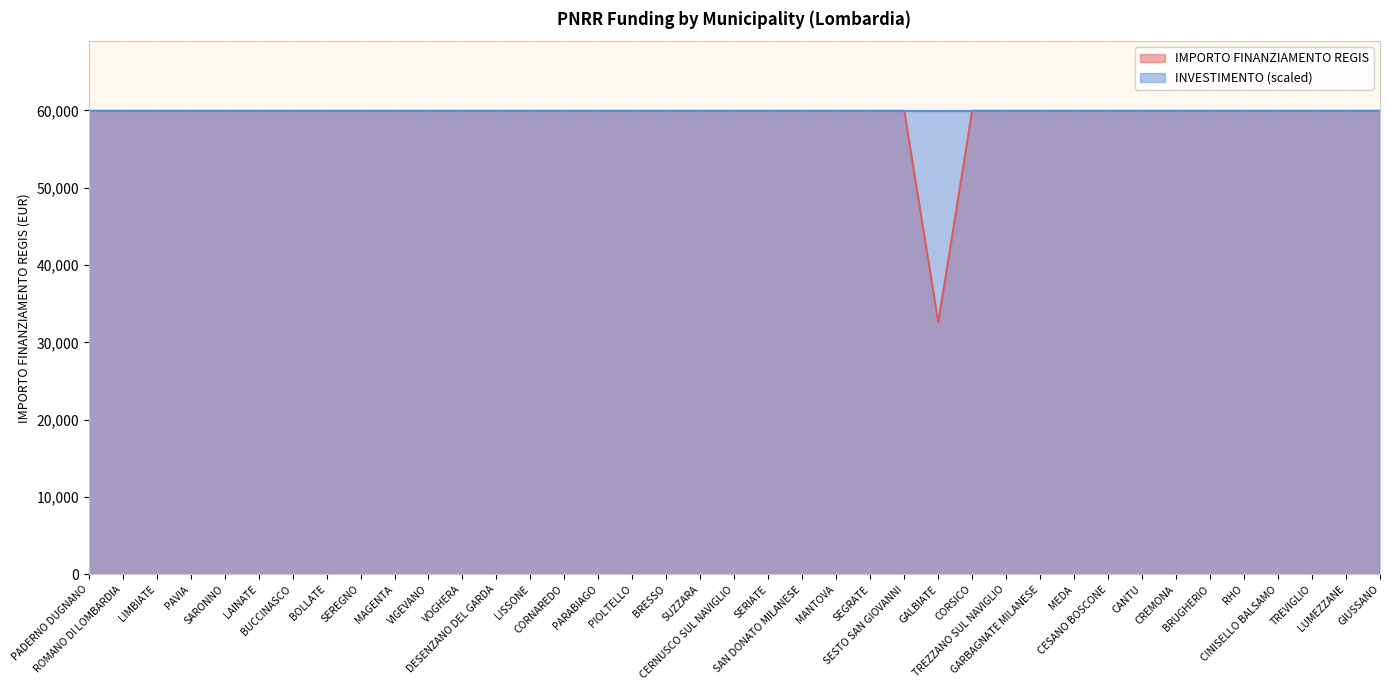

Is it true that the value at CORSICO is 40619?

False